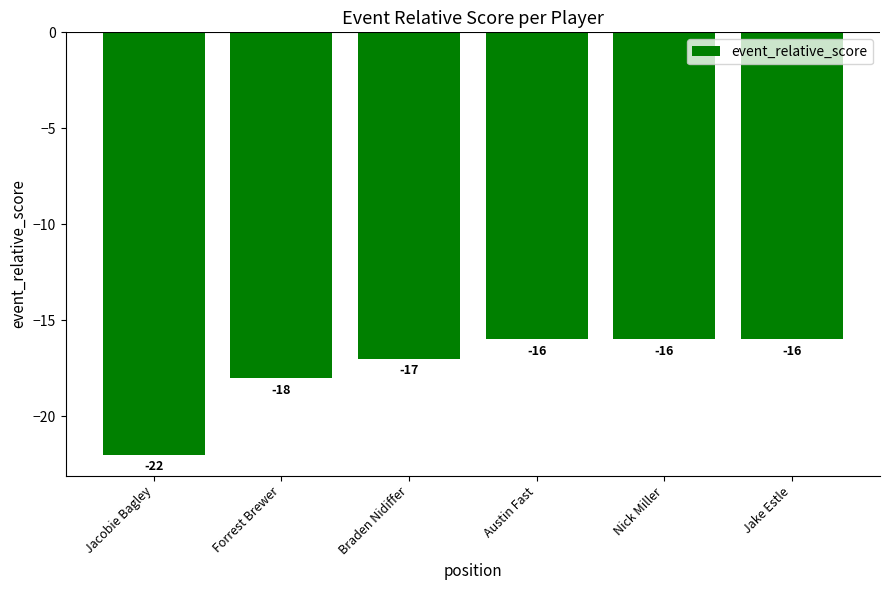

Reading left to right, transcribe all the data shown in this chart.

-22	-18	-17	-16	-16	-16